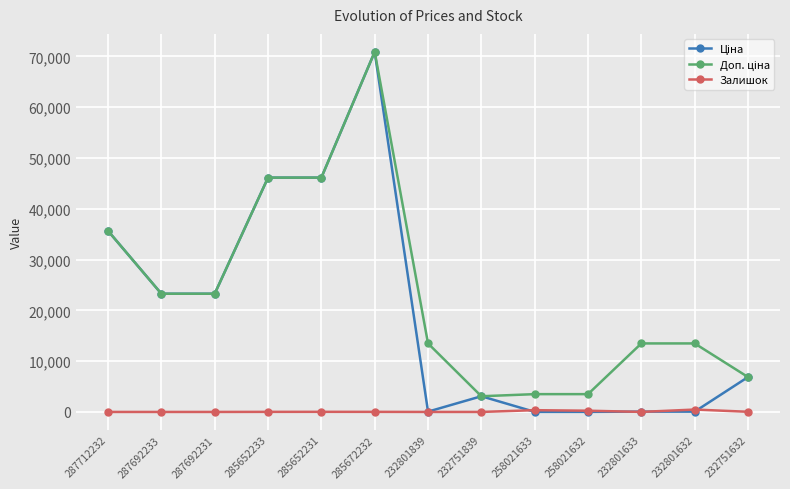

Is it true that Залишок equals 0.0 at 232801839?

True